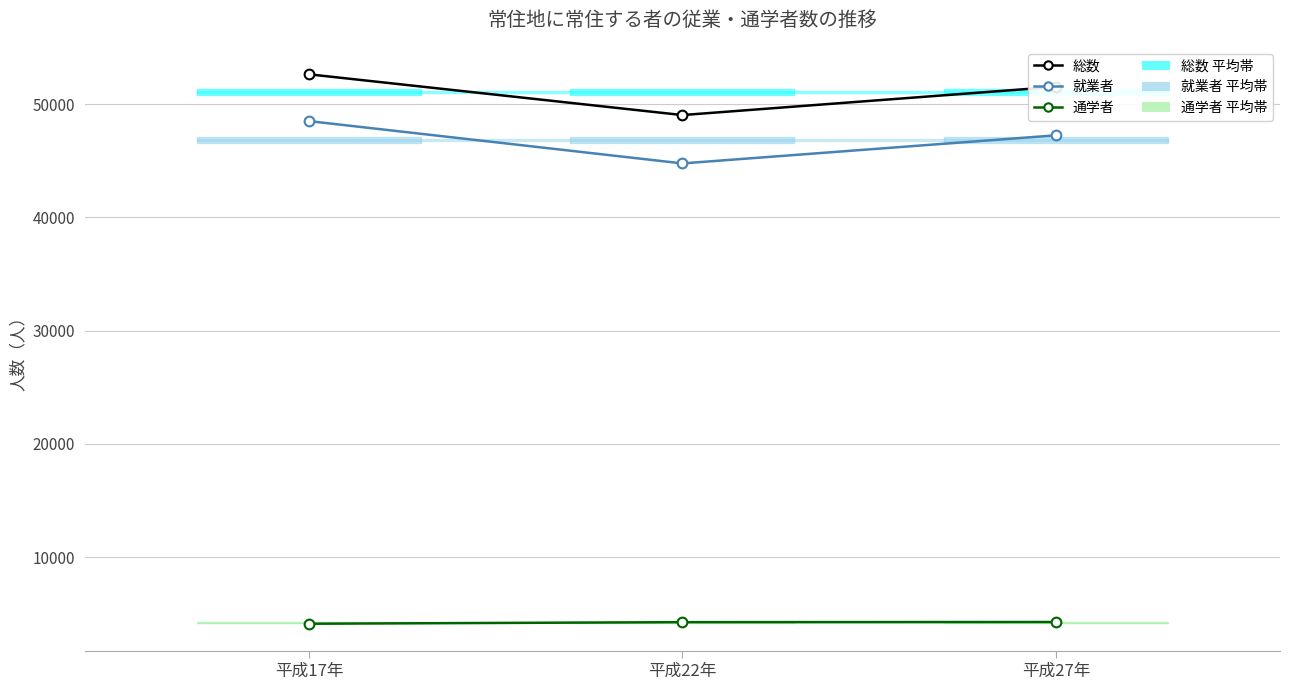

Reading right to left, list all the values displayed in this chart.

総数: 51521	49027	52625
就業者: 47239	44759	48495
通学者: 4282	4268	4130